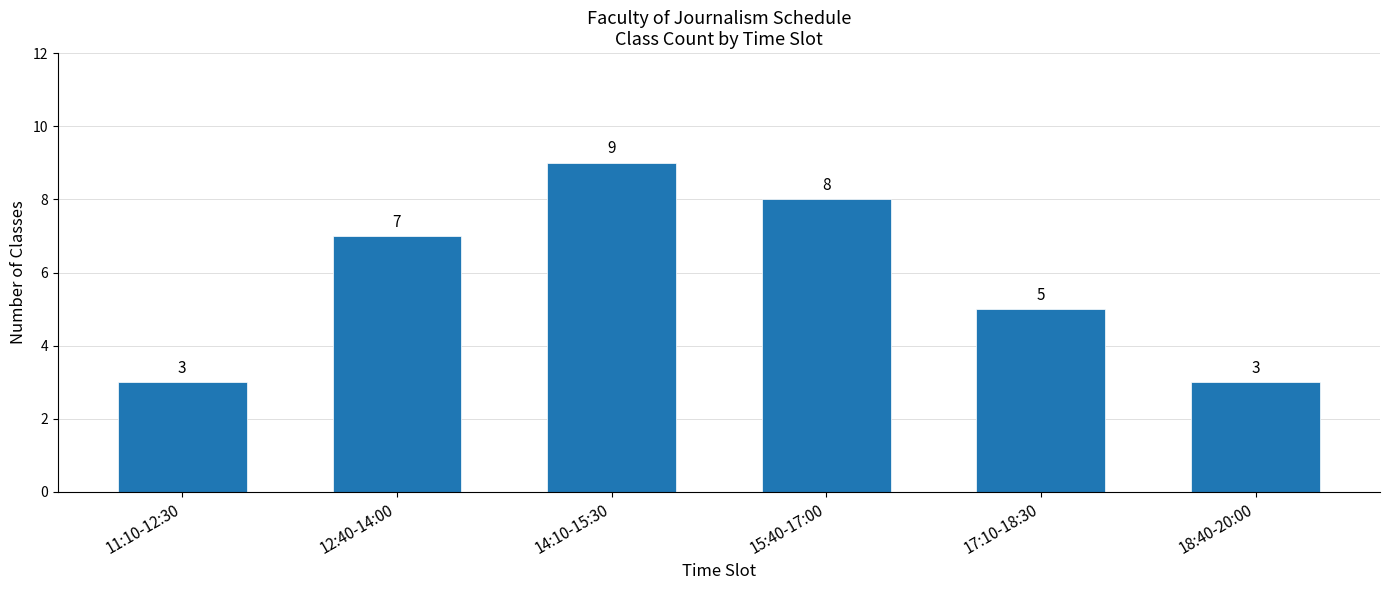

True or false: the data shows 7 at 12:40-14:00.

True